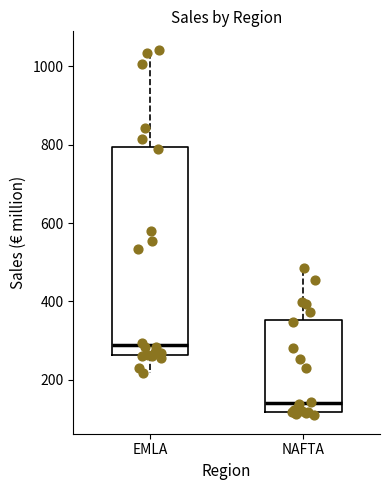

Where is the upper edge of the box for NAFTA on the y-axis? The values are not printed on the chart, so give them approximately, as read against the axis.

360